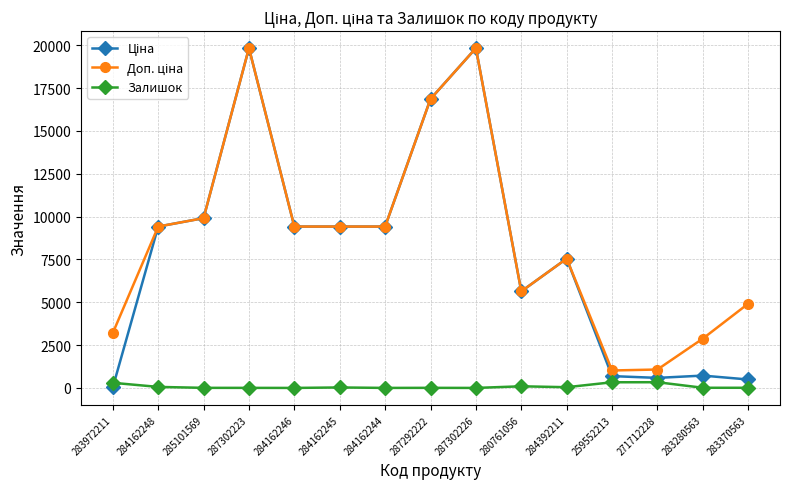

What is the label of the 6th point from the left?

284162245